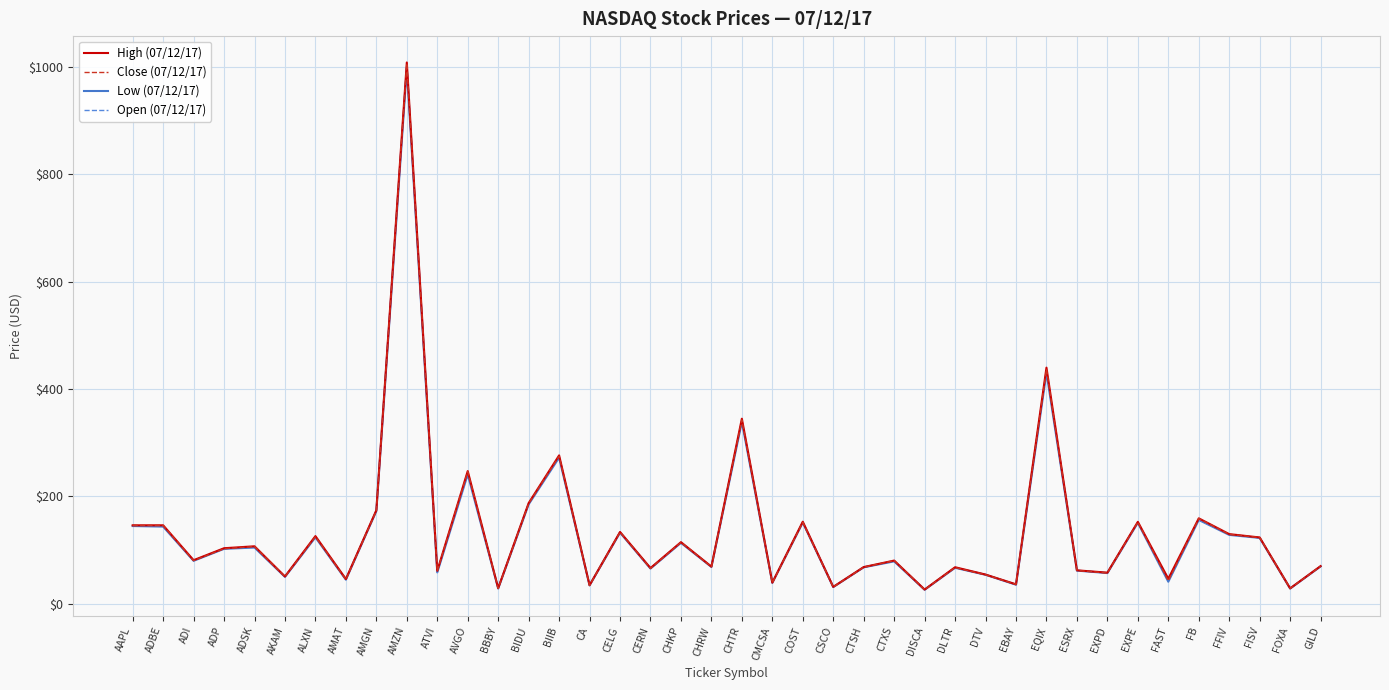

At which label does High (07/12/17) first exceed 81?

AAPL